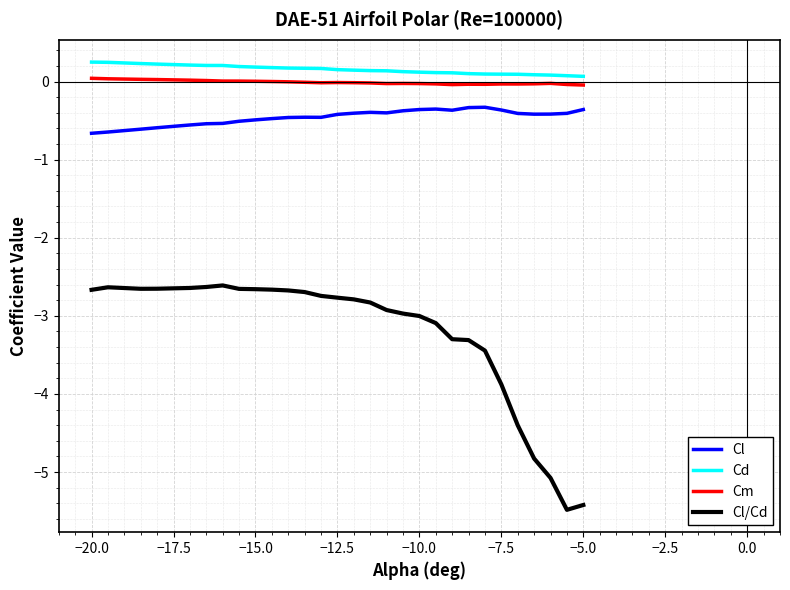

True or false: Cd and Cl/Cd intersect in this chart.

False